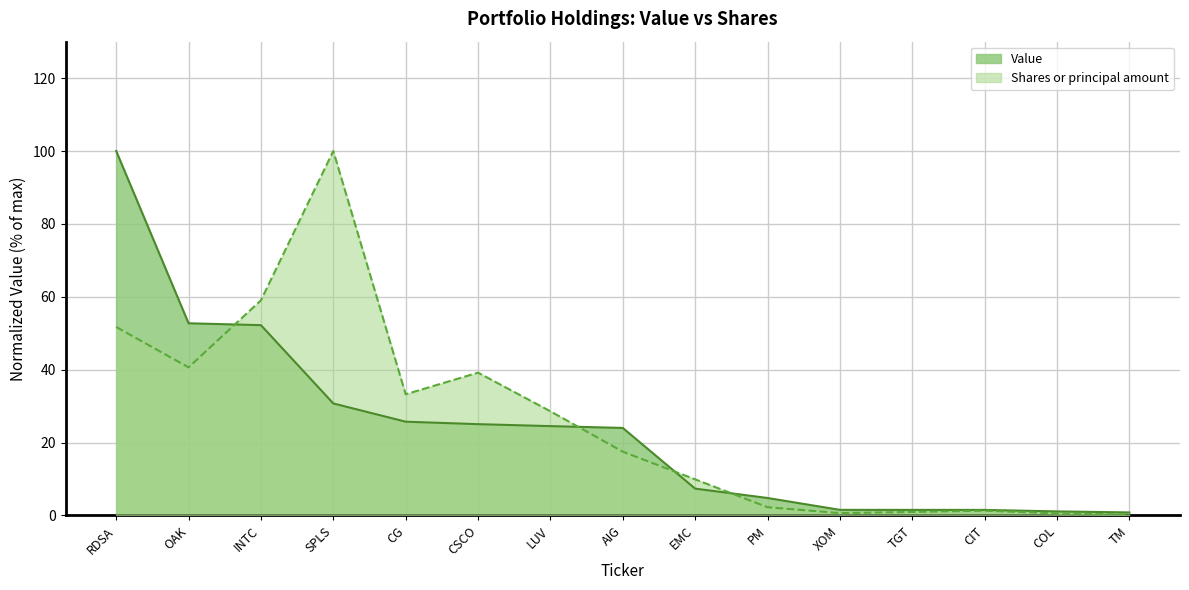

At which category is the sum across all series the highest?

RDSA